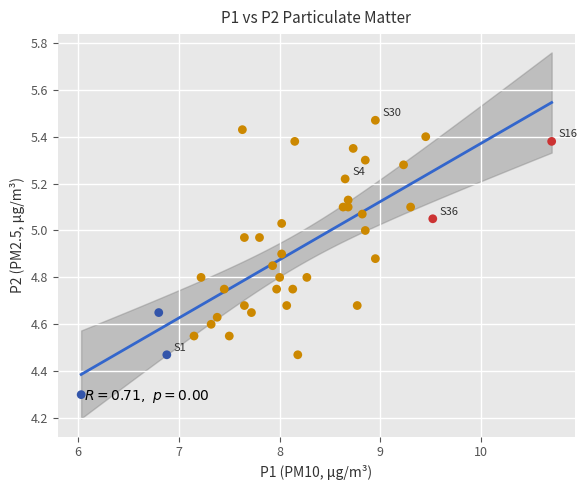

What Y value in the scatter plot is closest to 4?

4.3